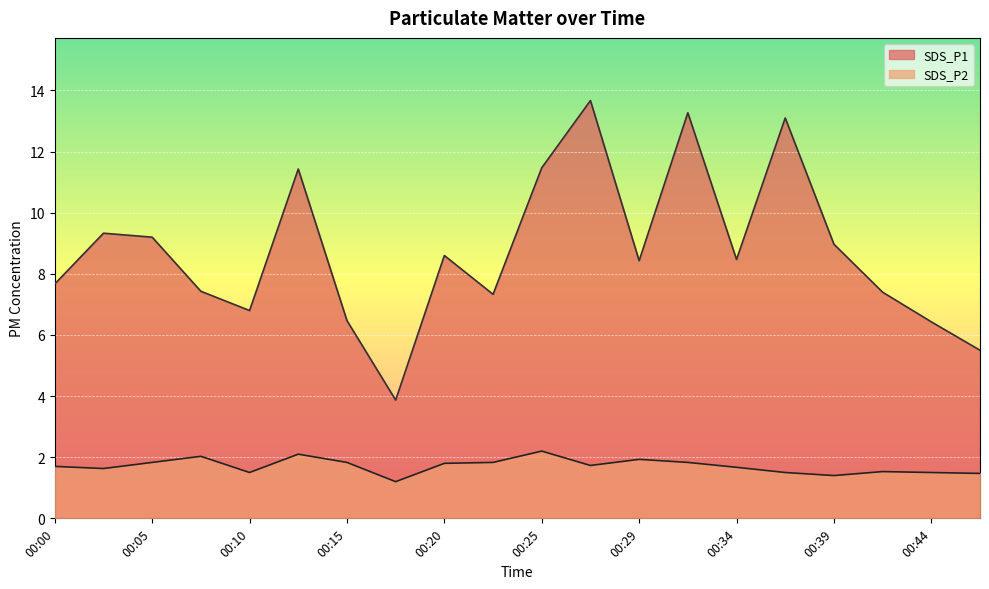

Between 00:20 and 00:27, which series saw the biggest shift?

SDS_P1